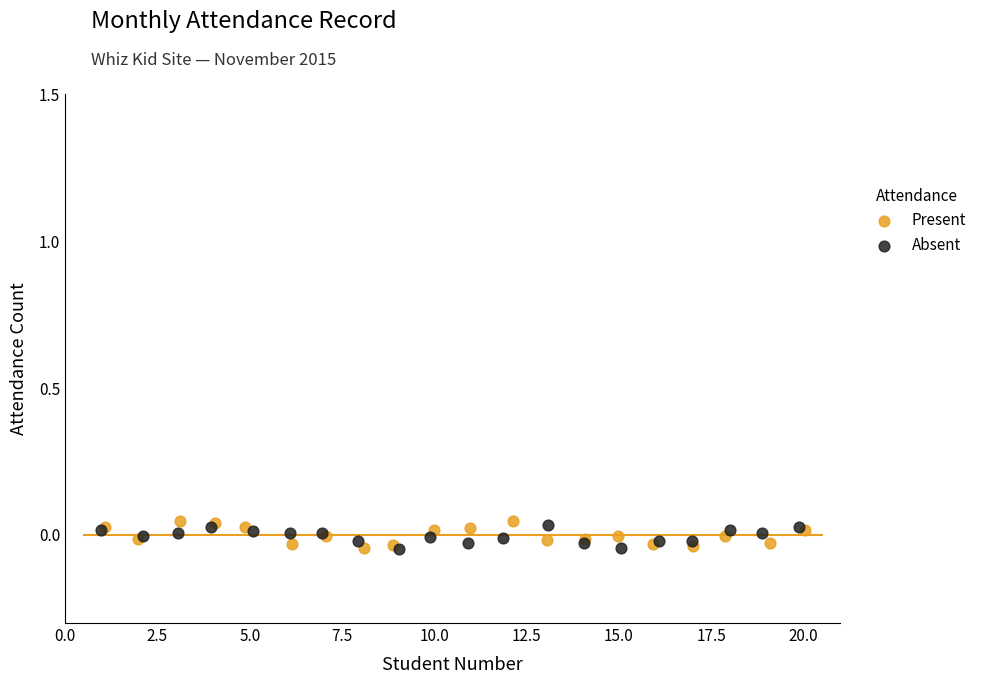

What are all the series names shown in the legend?

Present, Absent